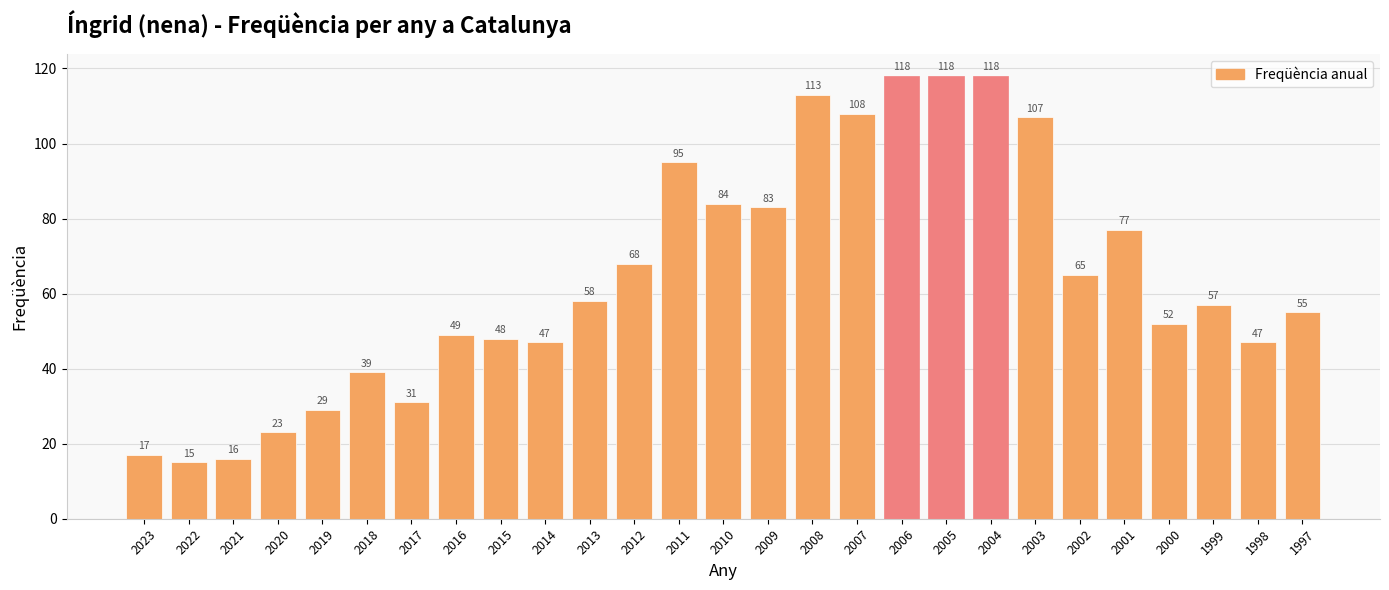

How many categories are shown in the chart?

27